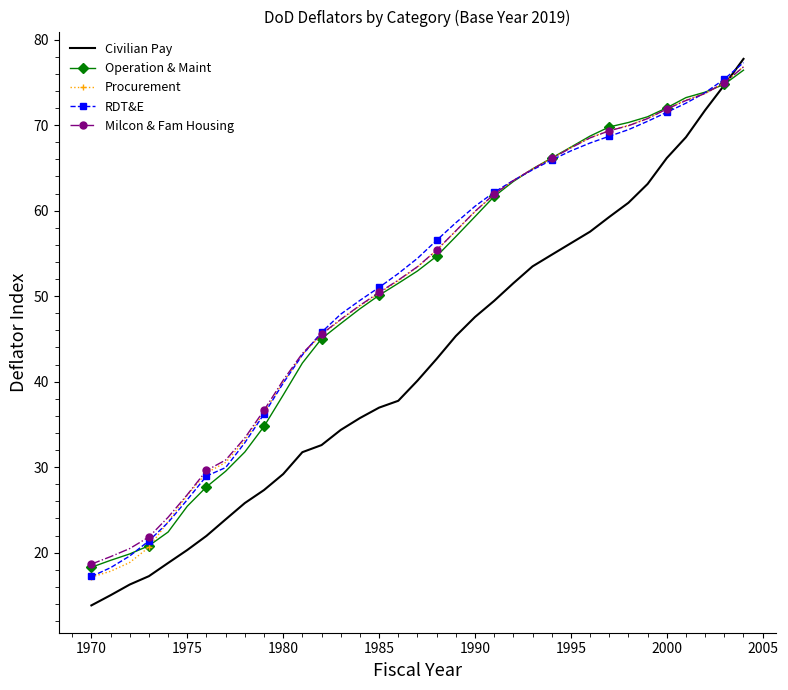

What is the maximum value for RDT&E?

77.3